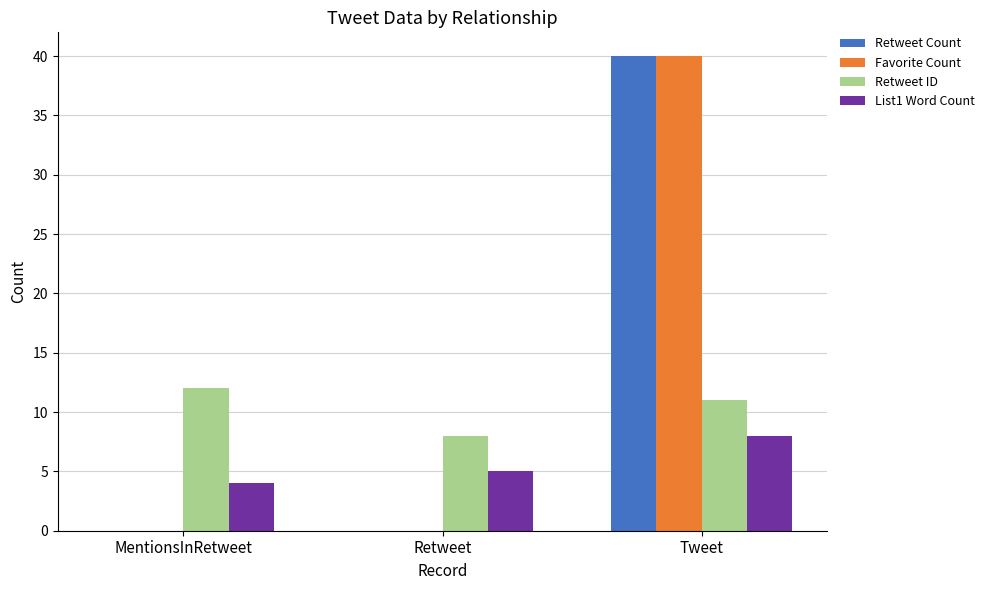

What is the average value of the Favorite Count series?

13